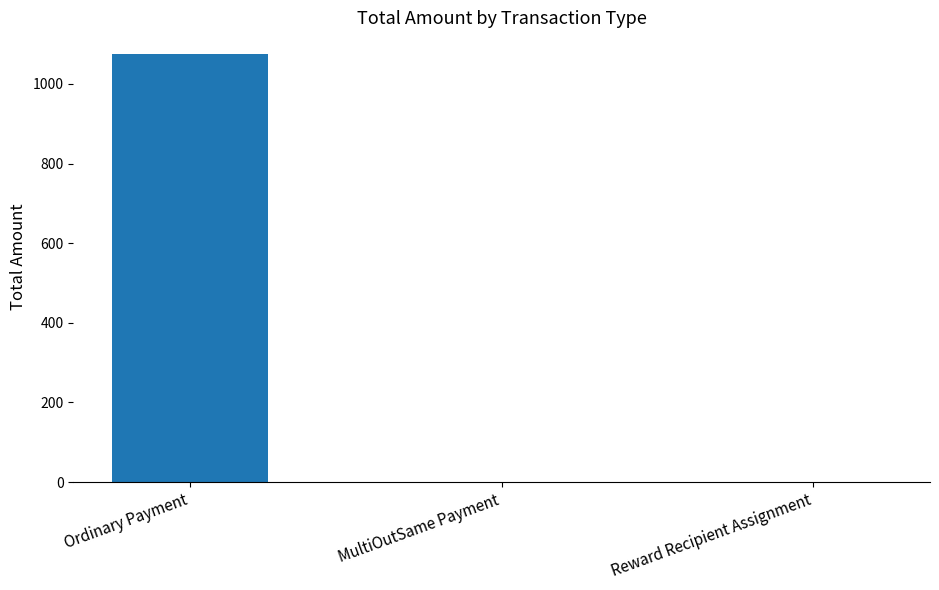

Is it true that the value at MultiOutSame Payment is 0.0?

True